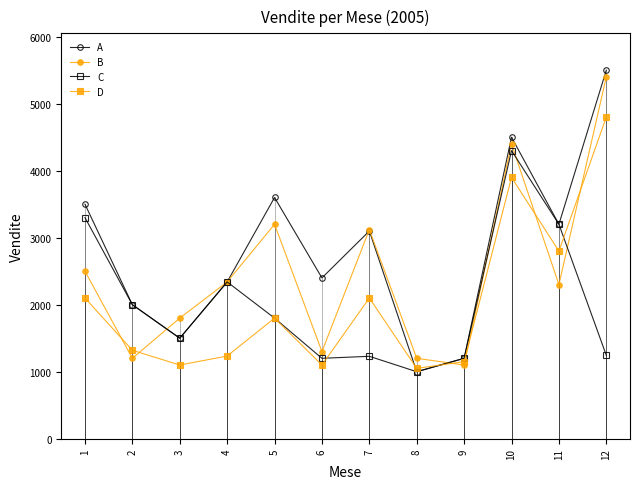

How many intersections are there between D and A?

2